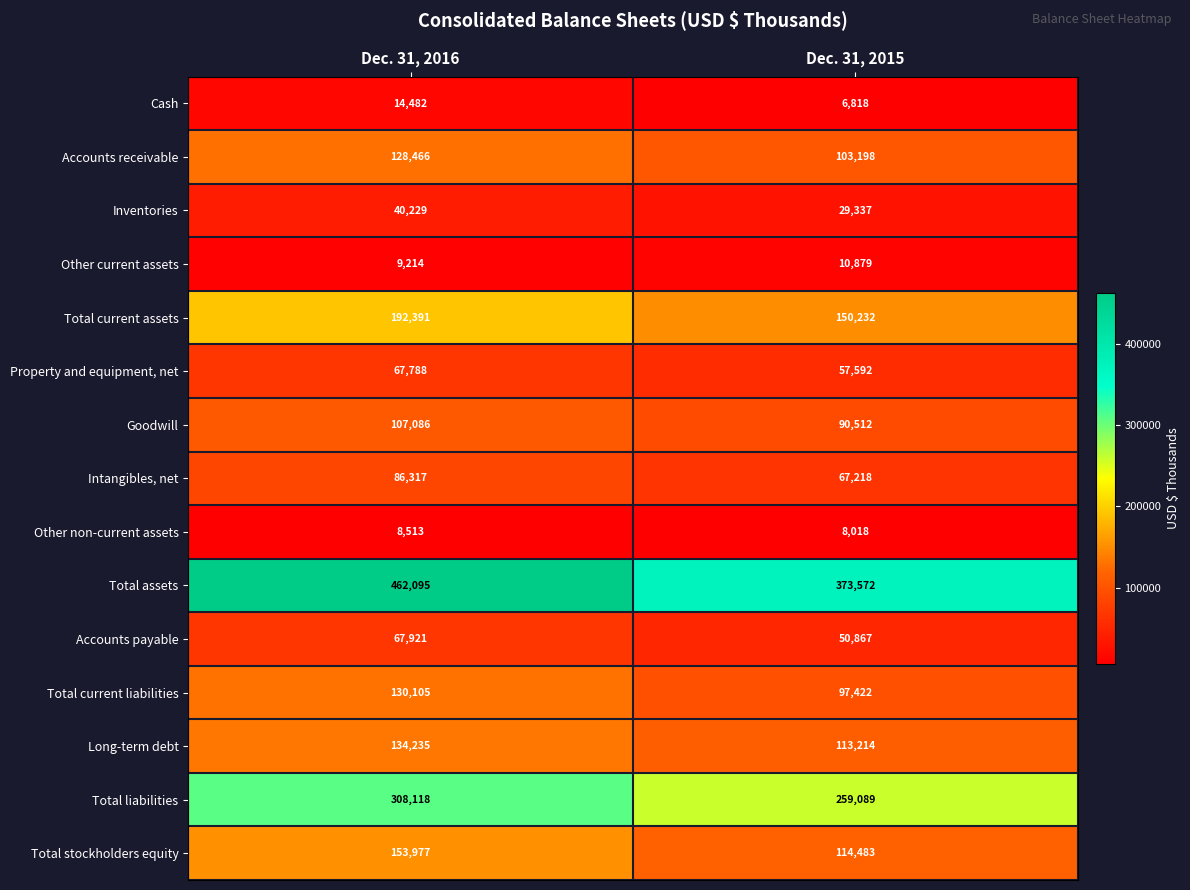

Which series has the largest range (max minus min)?

Total assets